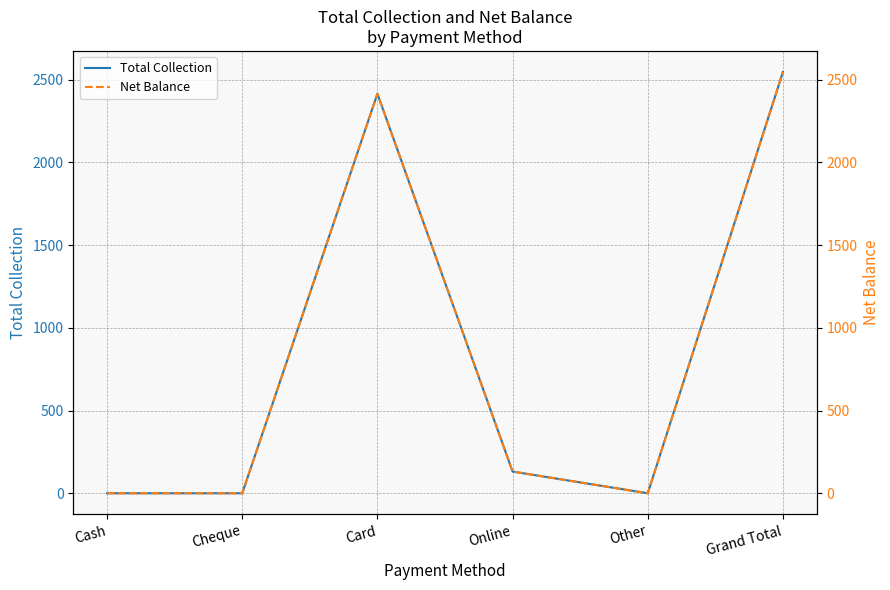

What are all the series names shown in the legend?

Total Collection, Net Balance